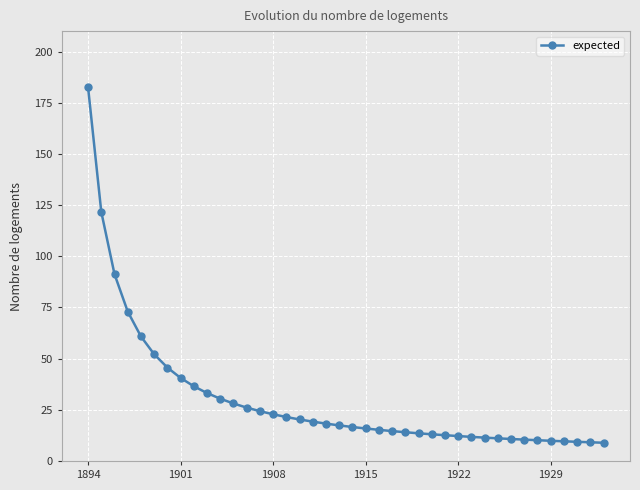

What is the difference between the second highest and minimum values?

112.8